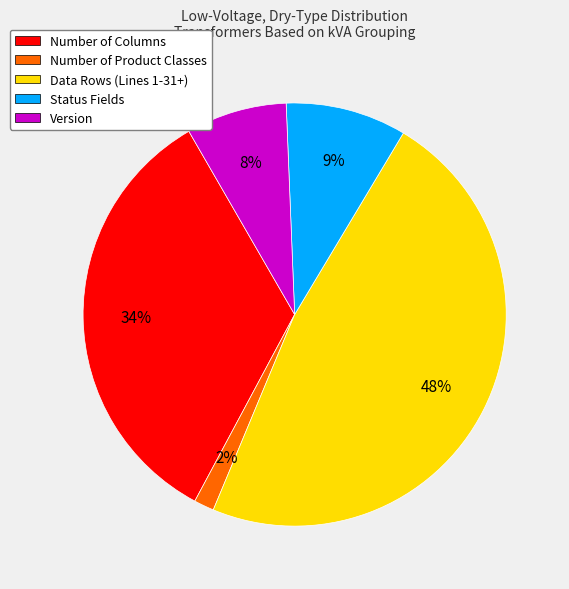

Is Number of Product Classes the majority of the pie?

No